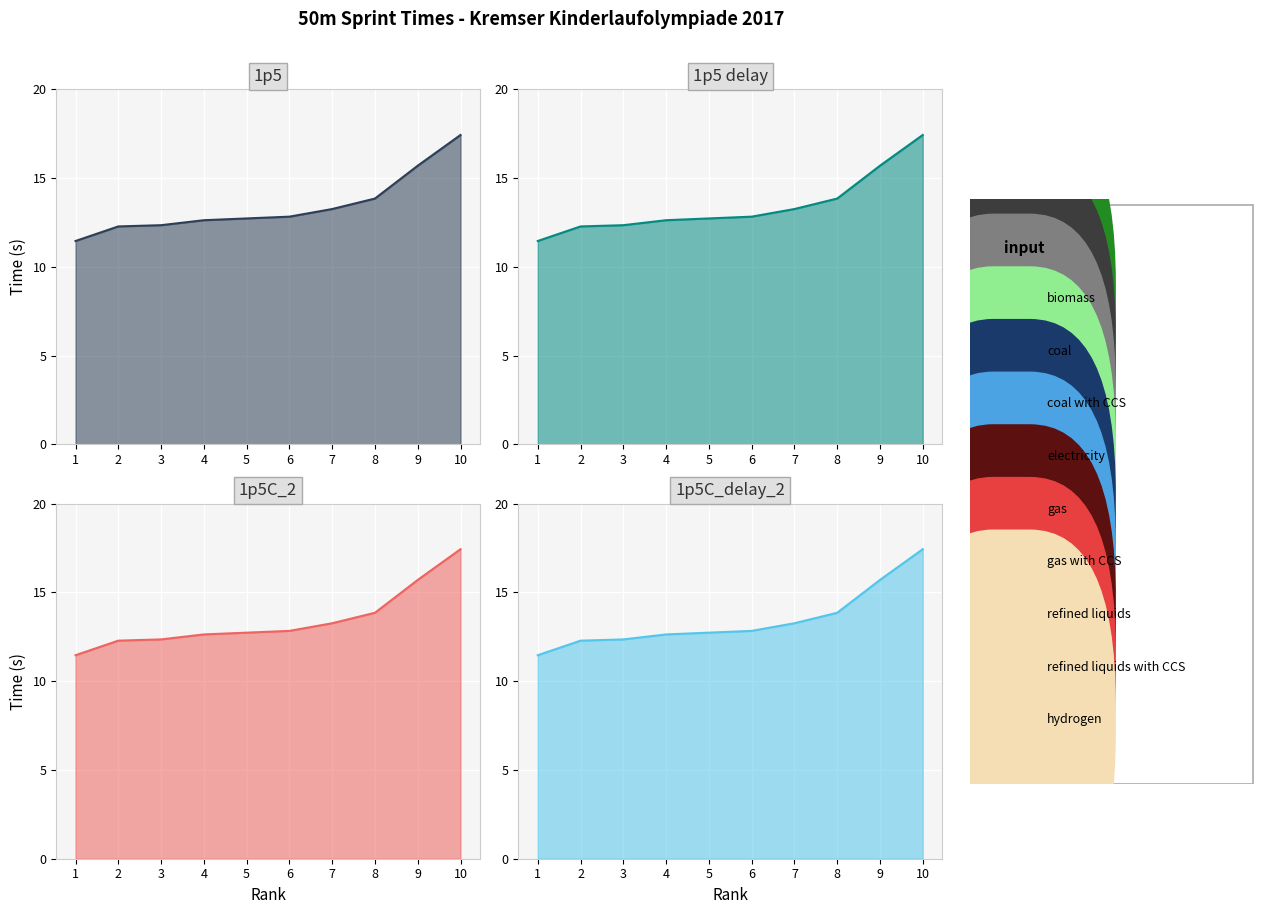

What is the difference between the maximum and minimum values?

6.0